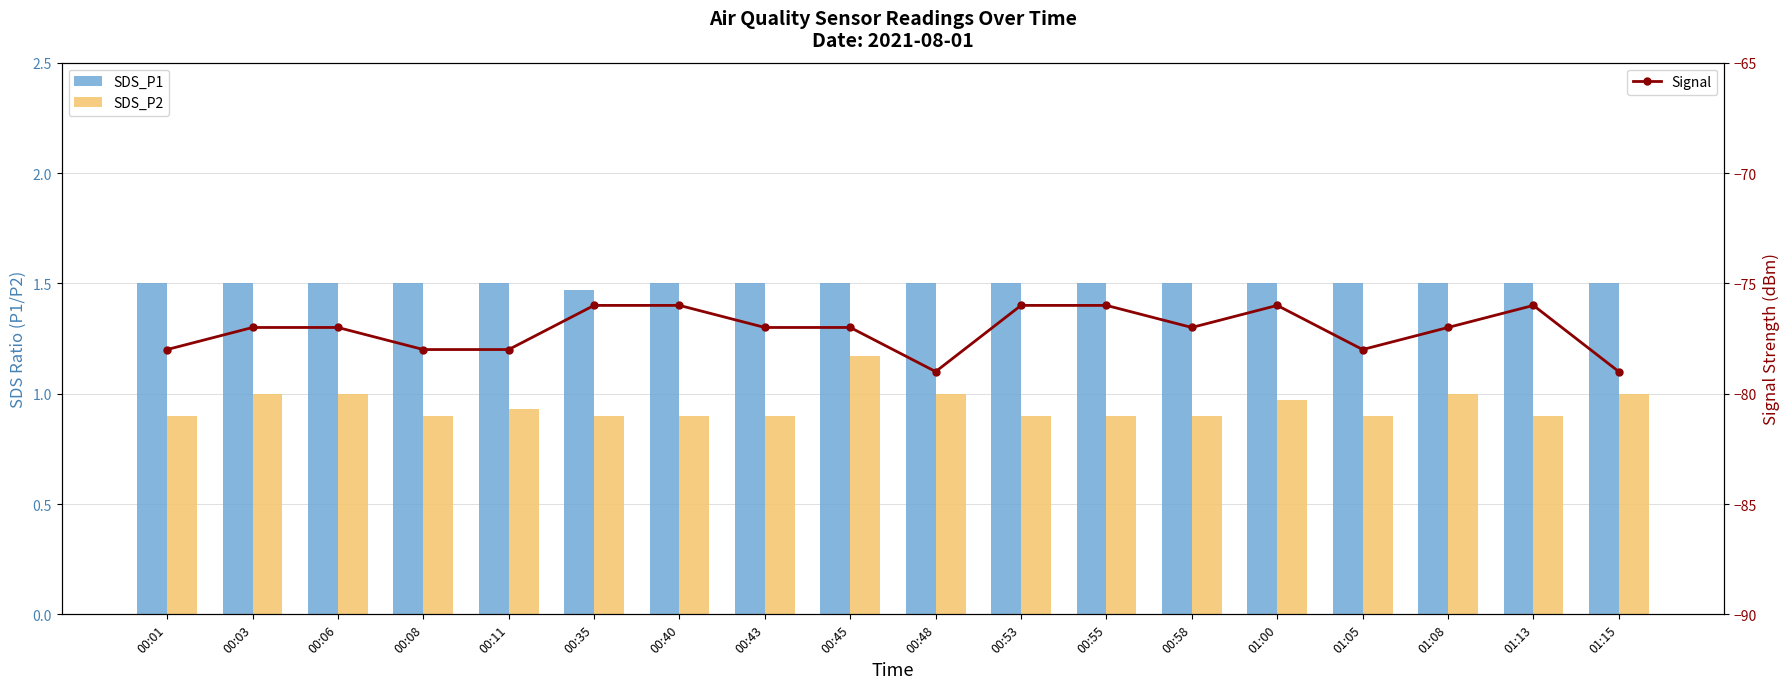

What is the label of the 2nd bar from the right?

01:13